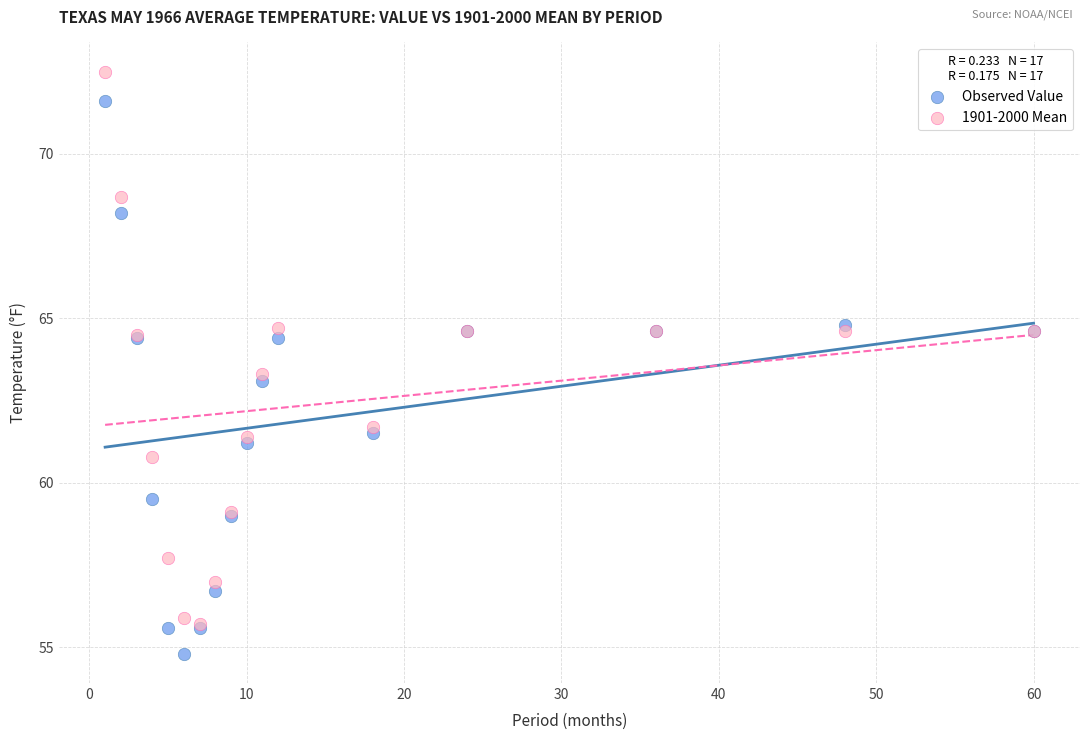

Which series reaches the maximum Y coordinate?

1901-2000 Mean